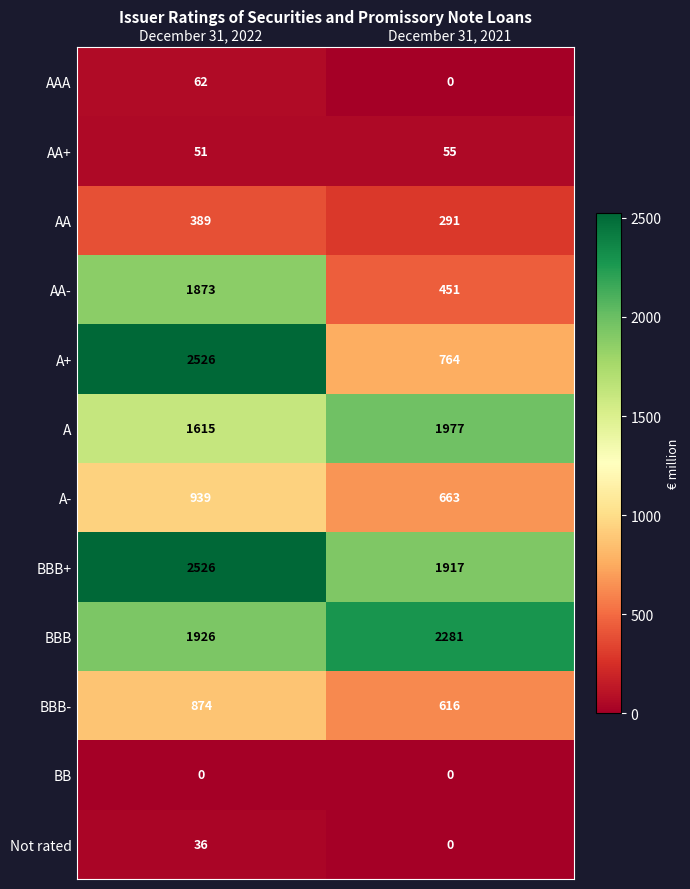

Reading left to right, transcribe all the data shown in this chart.

AAA: 62	0
AA+: 51	55
AA: 389	291
AA-: 1873	451
A+: 2526	764
A: 1615	1977
A-: 939	663
BBB+: 2526	1917
BBB: 1926	2281
BBB-: 874	616
BB: 0	0
Not rated: 36	0